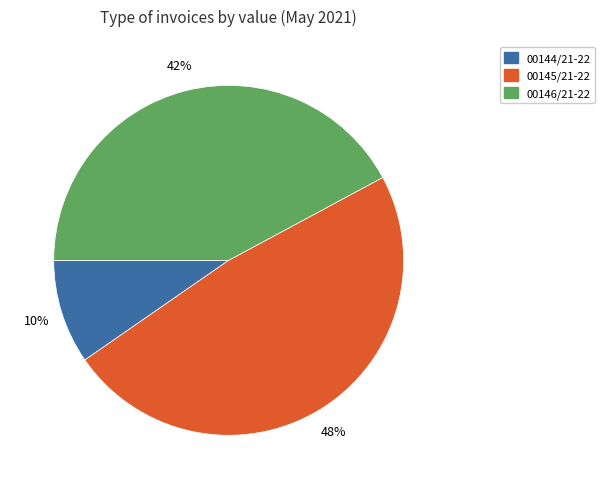

Is it true that 00145/21-22 is 42% of the pie?

False